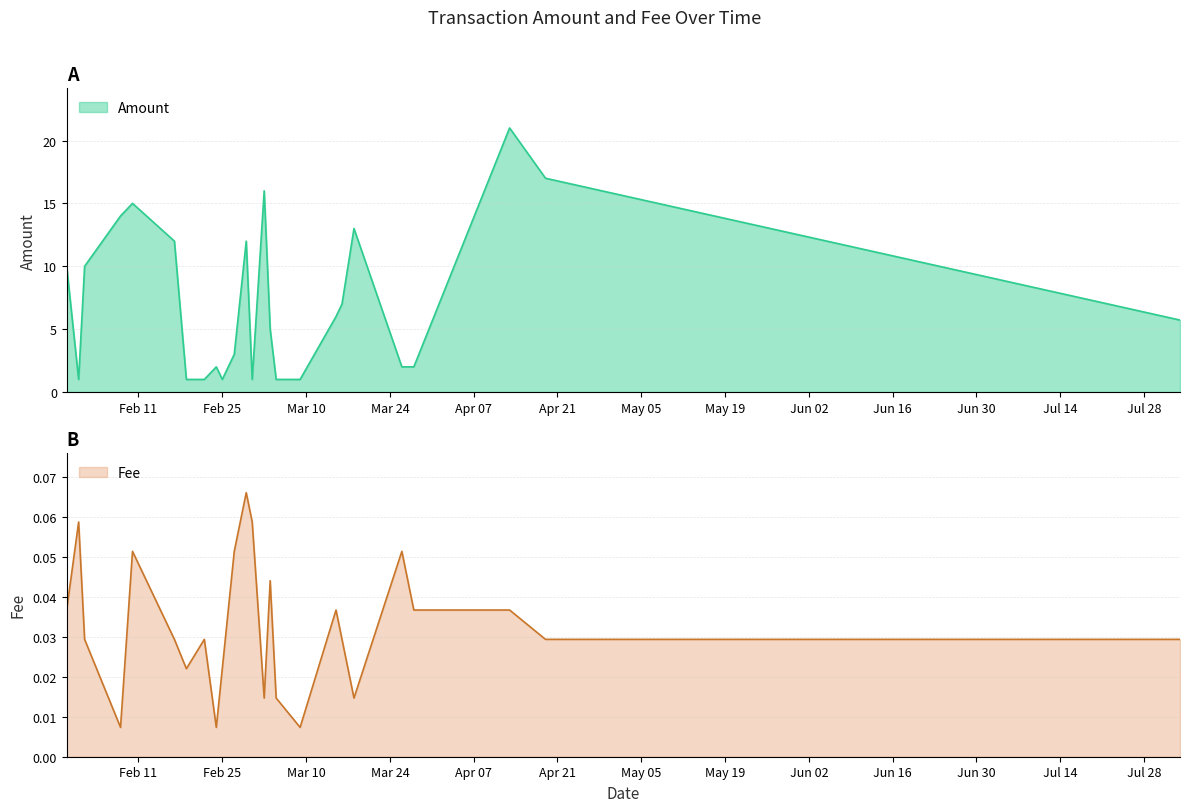

At which label does Fee reach its peak?

2020-02-29